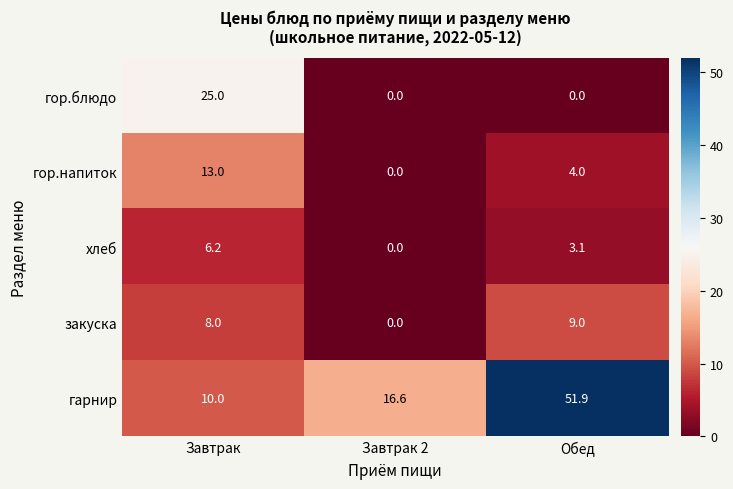

Which series changed the most between Завтрак and Обед?

гарнир